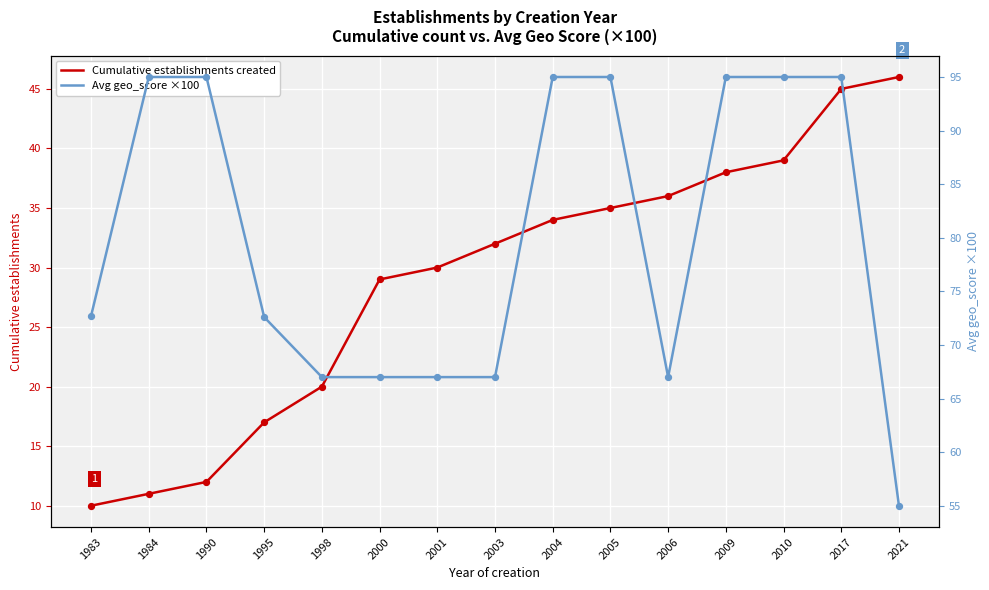

At which category is the sum across all series the highest?

2017